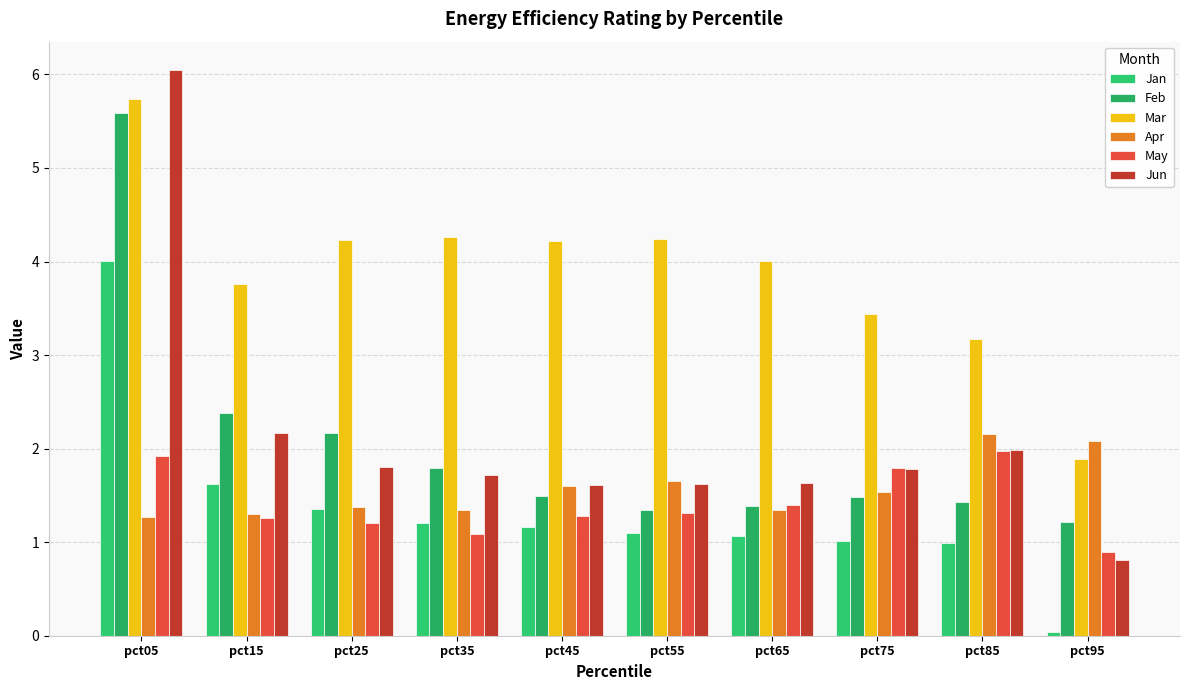

True or false: May has a value of 0.3 at pct35.

False